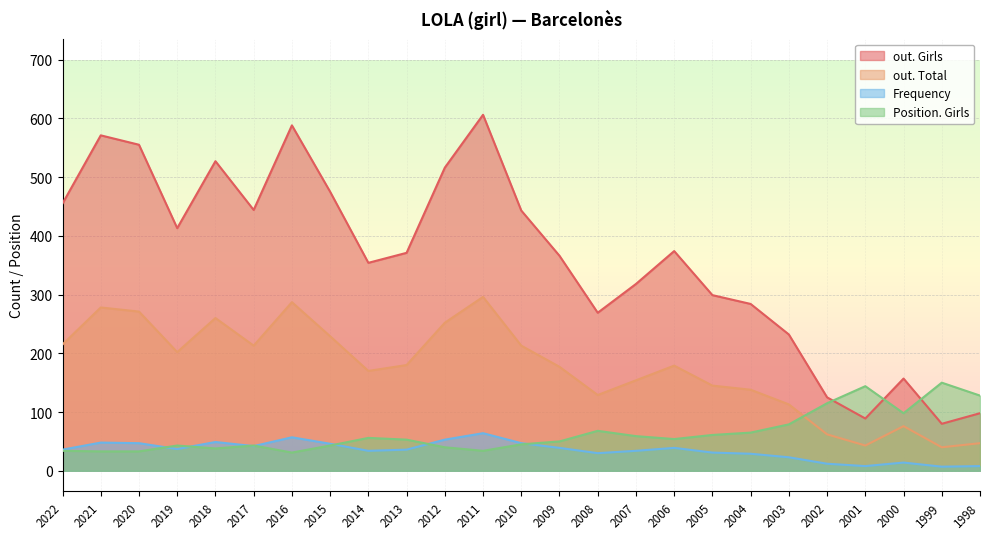

What is the average value of the out. Girls series?

360